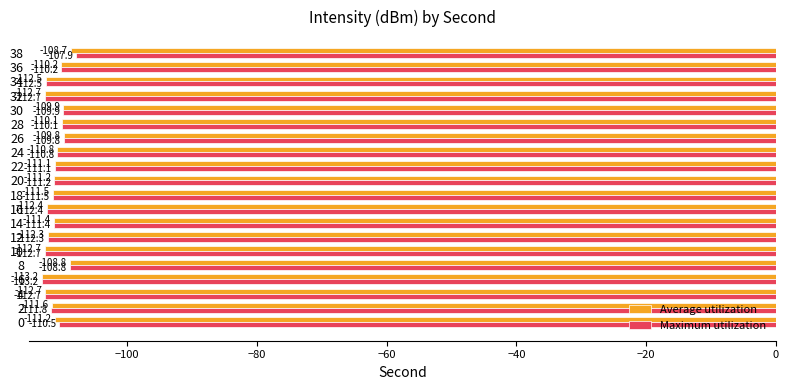

The value of Average utilization at 12 is -166.7. True or false?

False